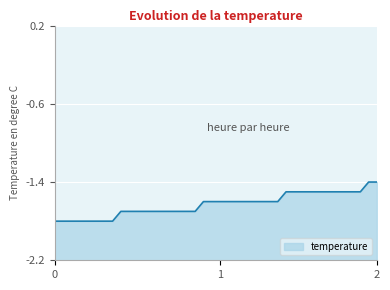

What is the value of the 34th point from the left?

-1.5